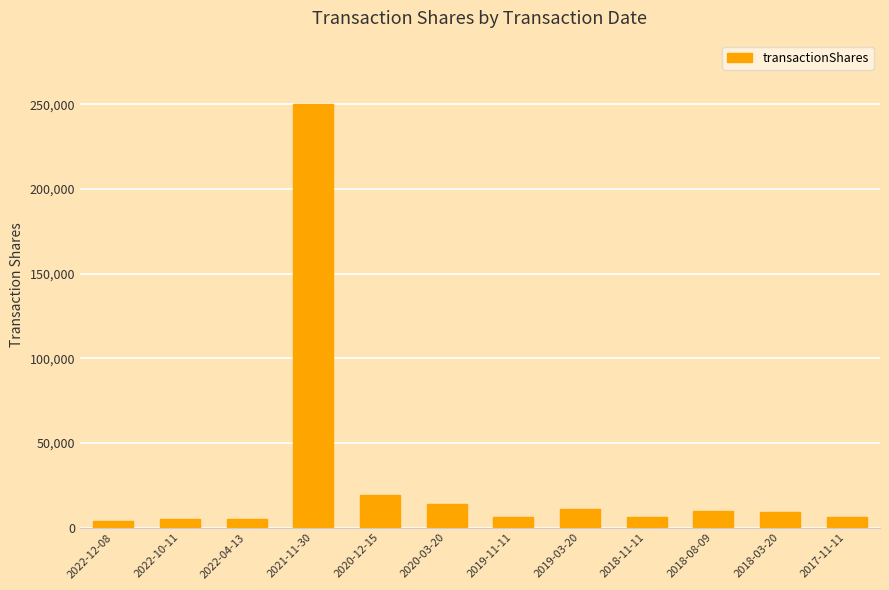

What is the sum of all values?

345770